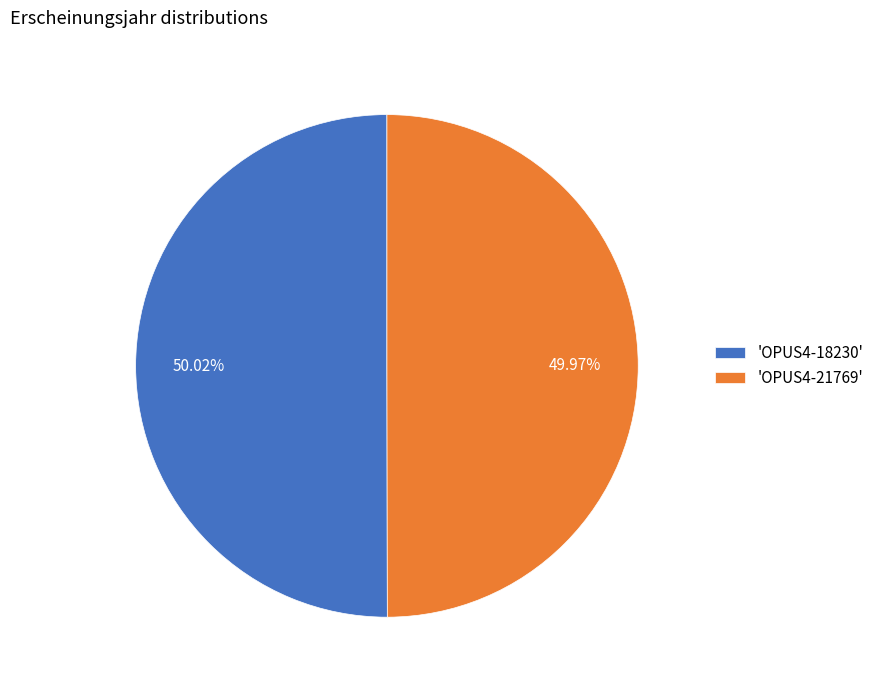

Approximately how many times larger is the value at 'OPUS4-18230' compared to 'OPUS4-21769'?

1.0